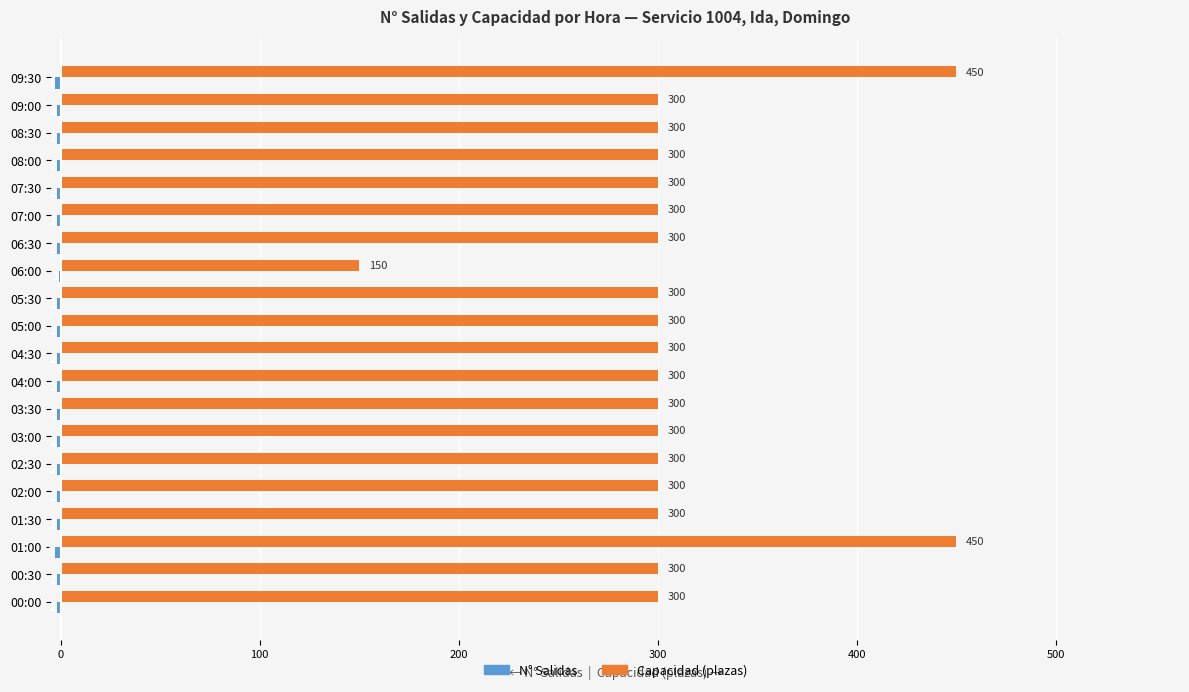

Which series changed the most between 01:00 and 05:30?

Capacidad (plazas)